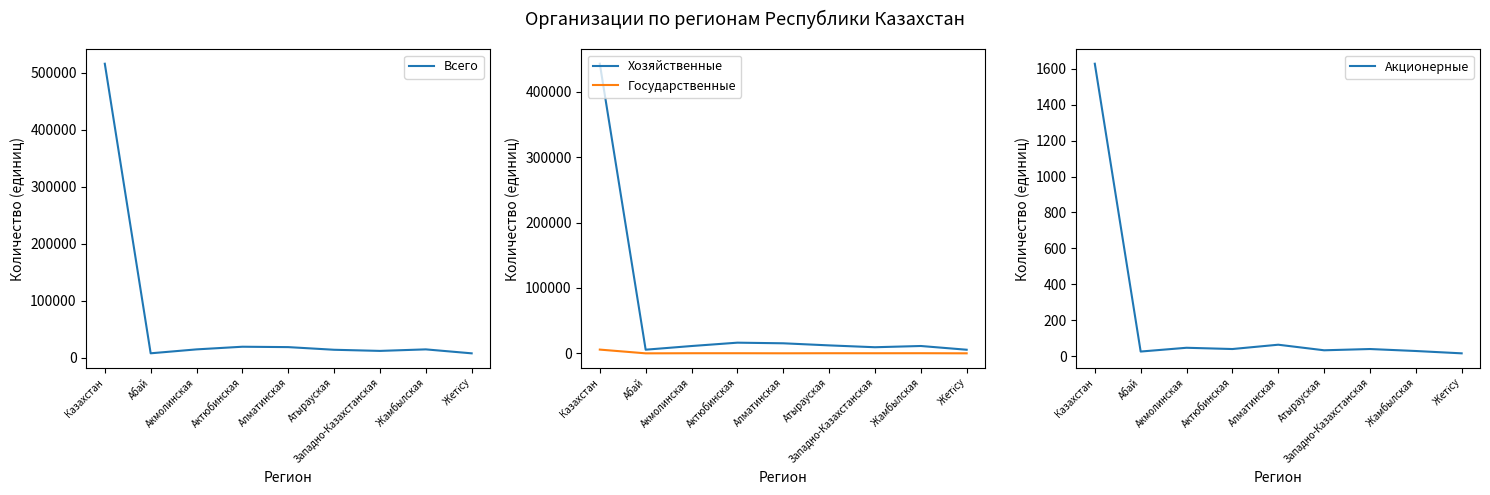

Reading left to right, what are all the values shown in this chart?

Всего: Казахстан=516131	Абай=8169	Акмолинская=15044	Актюбинская=19697	Алматинская=19026	Атырауская=14370	Западно-Казахстанская=12383	Жамбылская=15059	Жетісу=8106
Хозяйственные: Казахстан=442524	Абай=5762	Акмолинская=11357	Актюбинская=16485	Алматинская=15530	Атырауская=12335	Западно-Казахстанская=9515	Жамбылская=11406	Жетісу=5699
Государственные: Казахстан=5906	Абай=191	Акмолинская=355	Актюбинская=359	Алматинская=260	Атырауская=360	Западно-Казахстанская=330	Жамбылская=388	Жетісу=218
Акционерные: Казахстан=1628	Абай=26	Акмолинская=47	Актюбинская=40	Алматинская=64	Атырауская=33	Западно-Казахстанская=40	Жамбылская=29	Жетісу=16